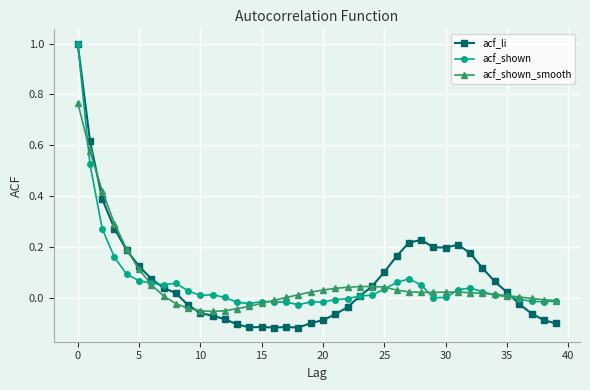

Which series has the largest range (max minus min)?

acf_li